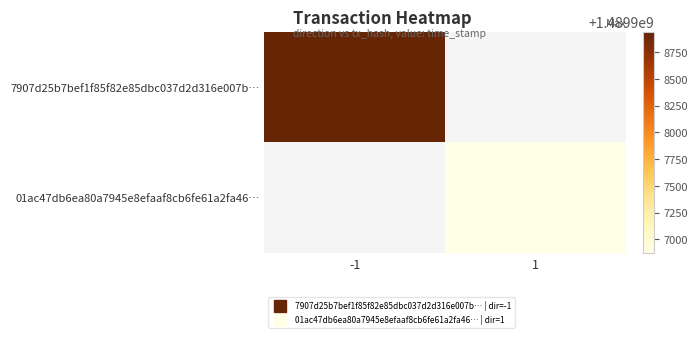

True or false: 01ac47db6ea80a7945e8efaaf8cb6fe61a2fa46… has a value of 1489906872.0 at 1.

True